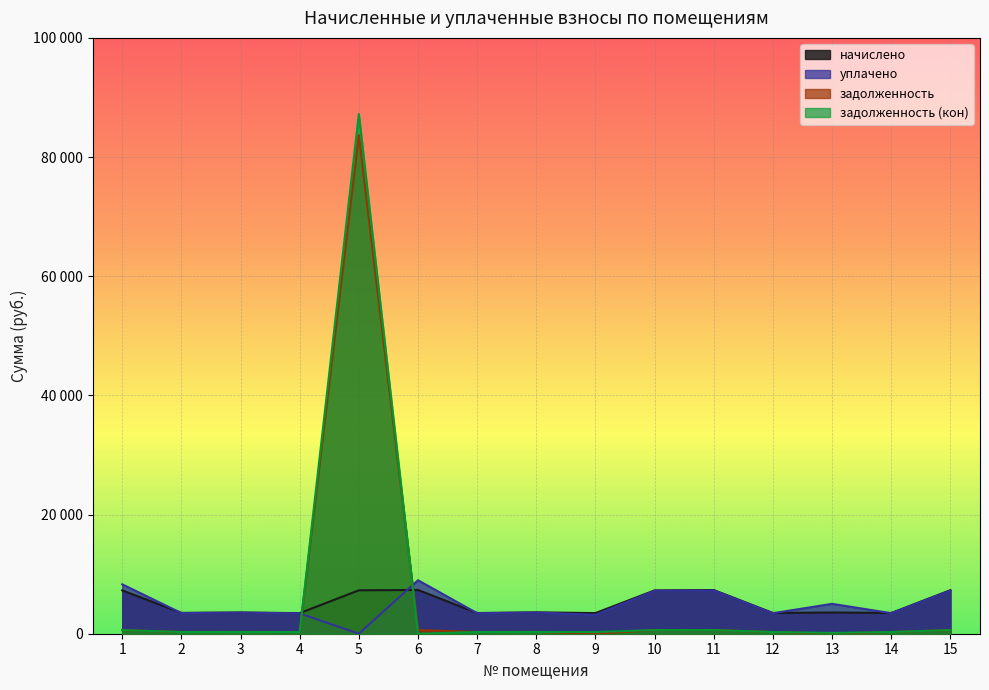

List the labels in order of уплачено value, smallest first.

5, 9, 4, 7, 12, 14, 2, 3, 8, 13, 10, 15, 11, 1, 6